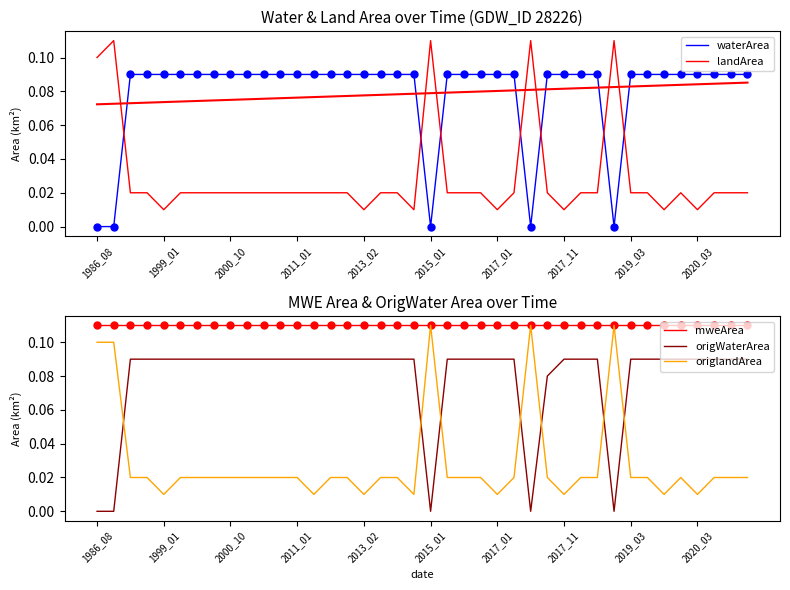

Where is mweArea nearest to the value 0?

1986_08